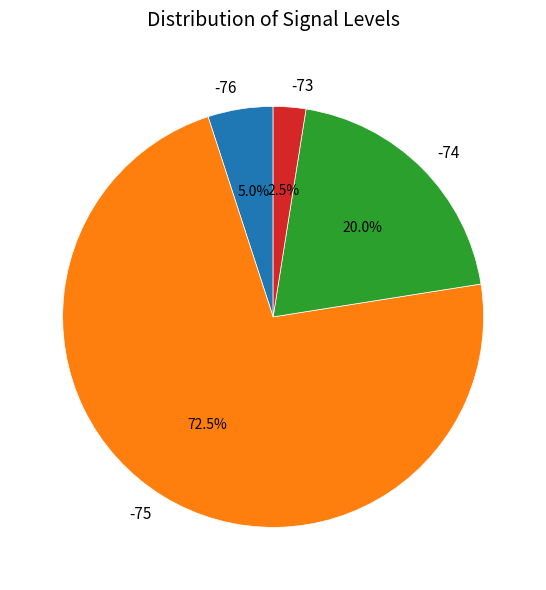

Approximately how many times larger is the value at -74 compared to -76?

4.0